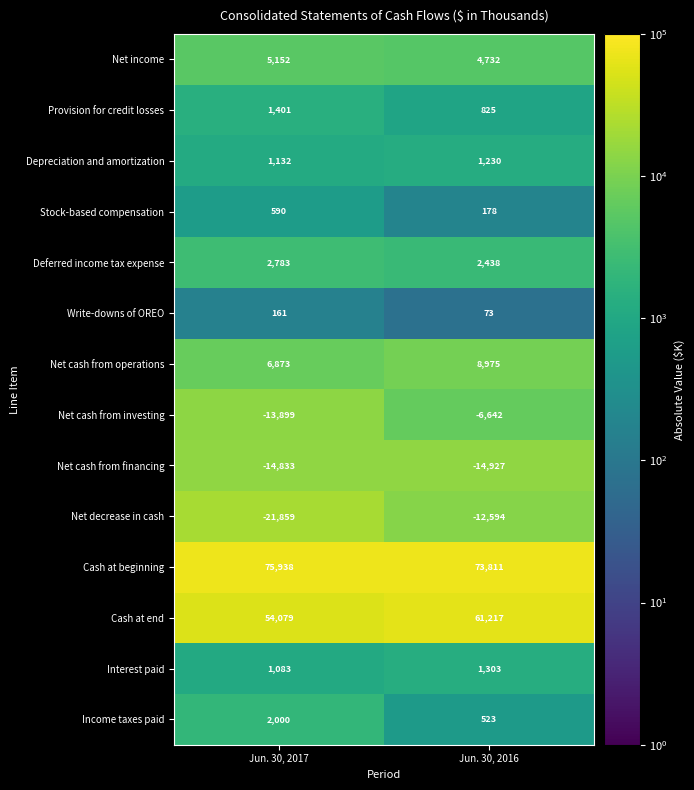

At how many categories does at least one series exceed 56068?

2